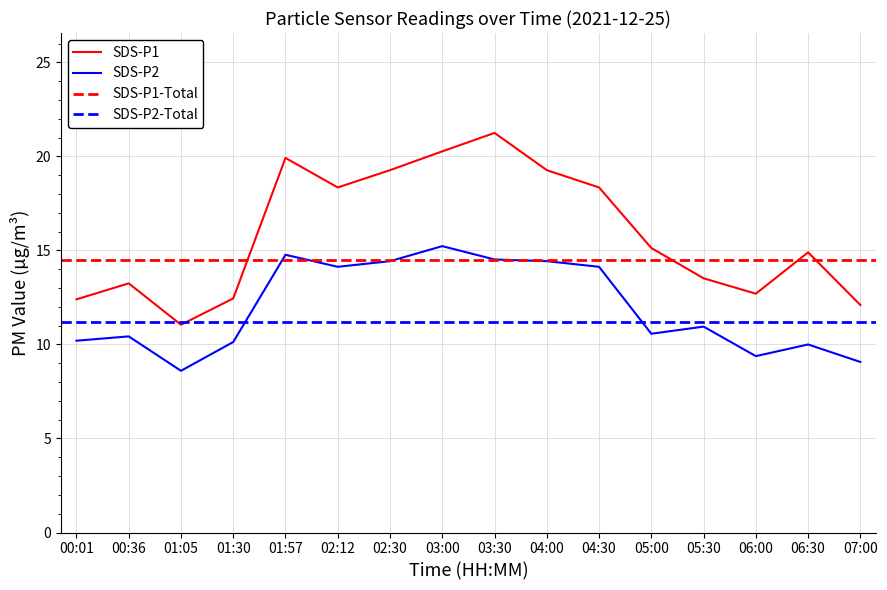

What is the value of the SDS_P2 point at the 7th from the left?

14.4